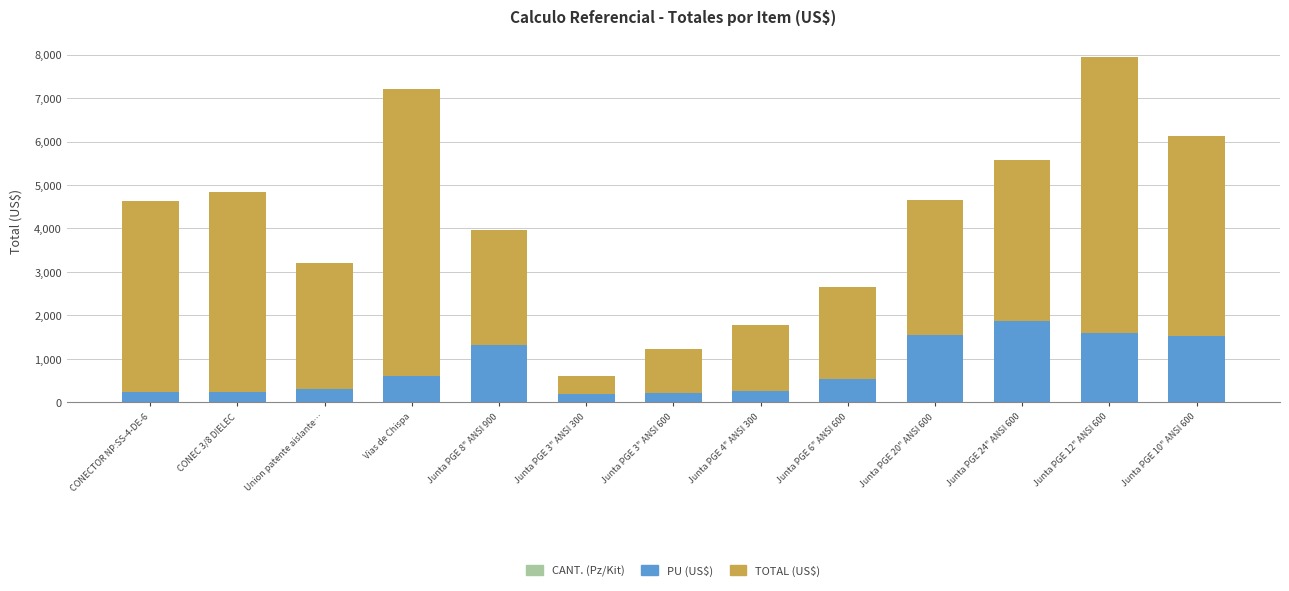

At which category is the sum across all series the highest?

Junta PGE 12" ANSI 600